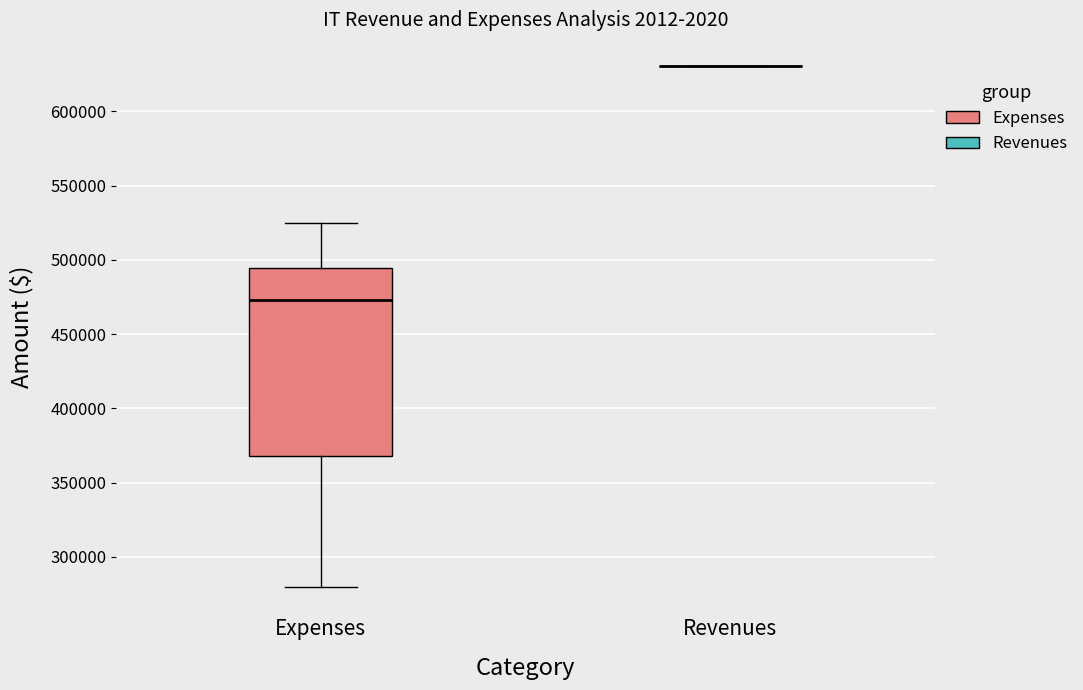

Reading left to right, transcribe this box plot: for each box, give where its median line is, the range the box spans, and where its two whiskers end, as read against the y-axis. The values are not printed on the chart, so give them approximately, as read against the axis.

Expenses: median 475000, box 370000 to 495000, whiskers 280000 to 525000
Revenues: box collapsed to a line at 630000, whiskers 630000 to 630000